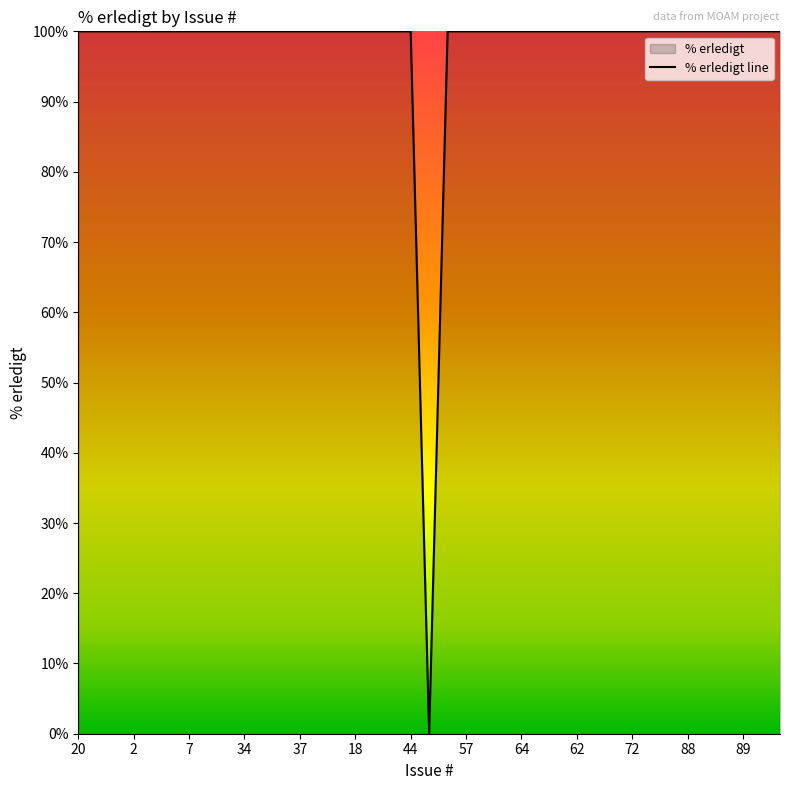

List the labels in order of value, largest first.

20, 11, 1, 2, 3, 4, 7, 12, 33, 34, 35, 36, 37, 43, 47, 18, 39, 40, 44, 56, 57, 60, 58, 64, 49, 54, 62, 65, 66, 72, 84, 85, 88, 115, 61, 89, 146, 174, 38